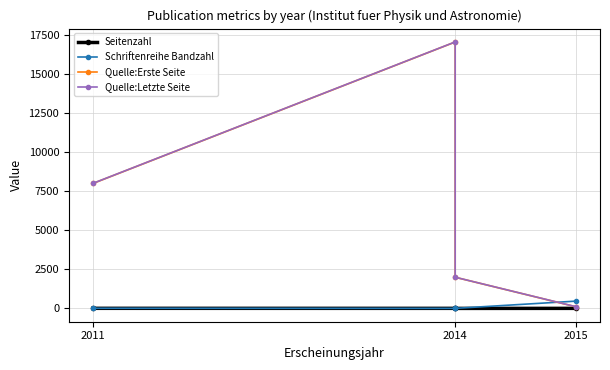

At which category does Quelle:Letzte Seite reach its first local peak?

2014